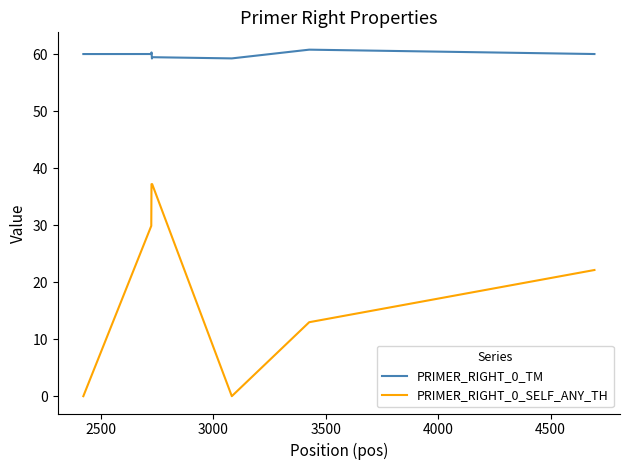

Which series has the largest total across all categories?

PRIMER_RIGHT_0_TM